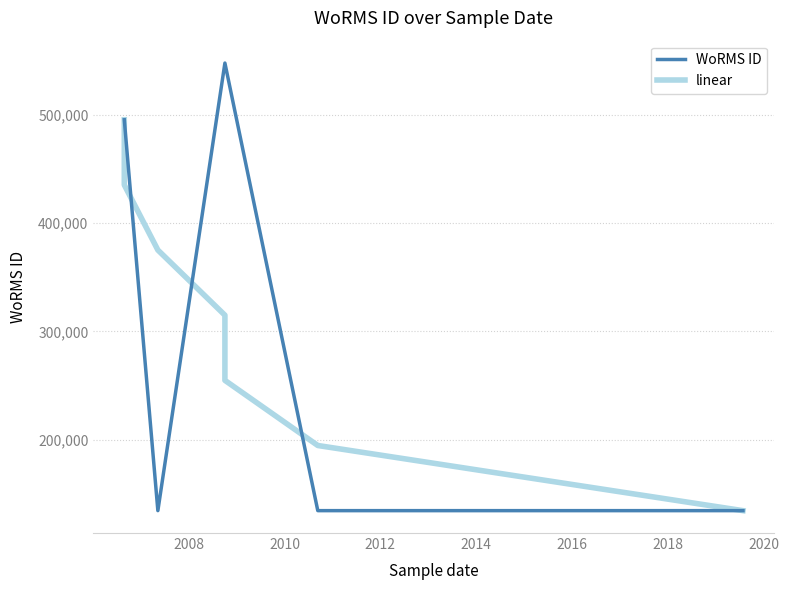

What are all the series names shown in the legend?

WoRMS ID, linear